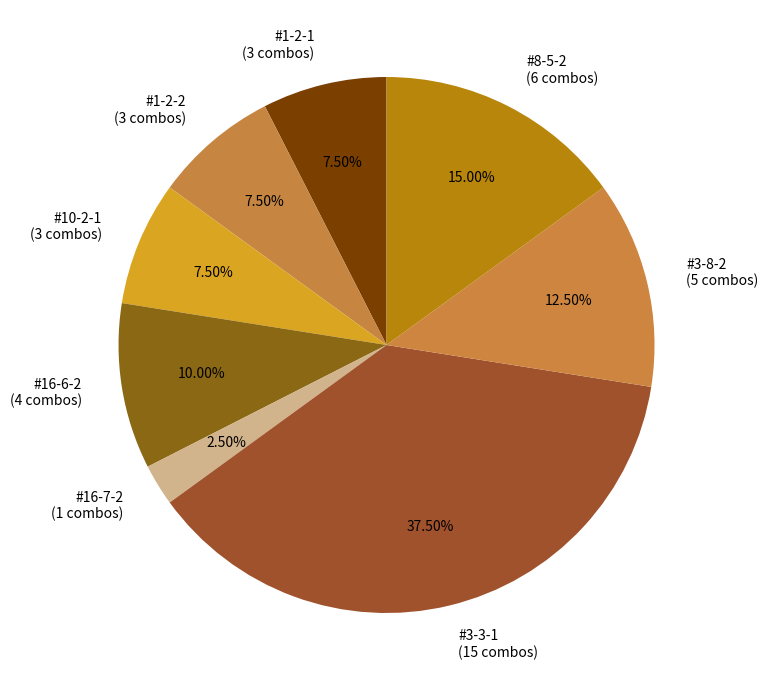

What is the largest slice in the pie chart?

#3-3-1